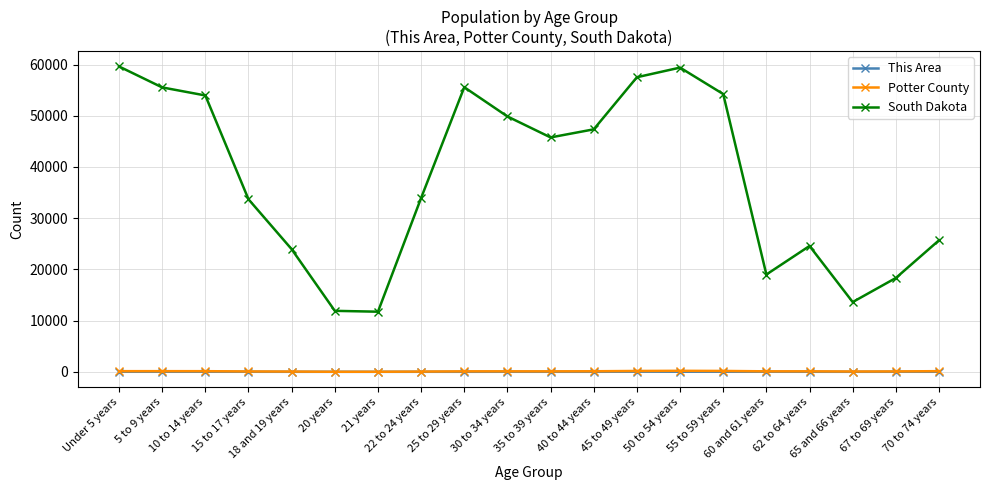

True or false: This Area and Potter County intersect in this chart.

False